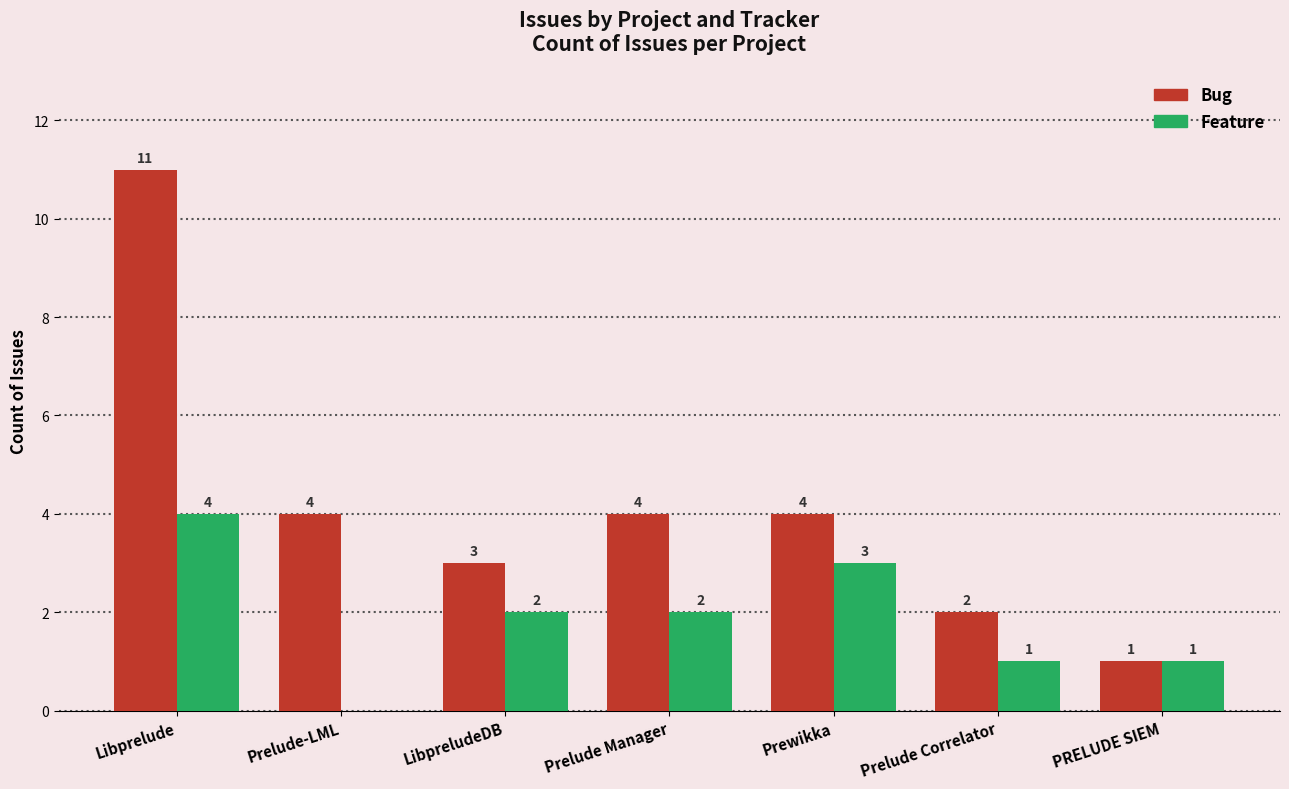

At which category is the sum across all series the highest?

Libprelude